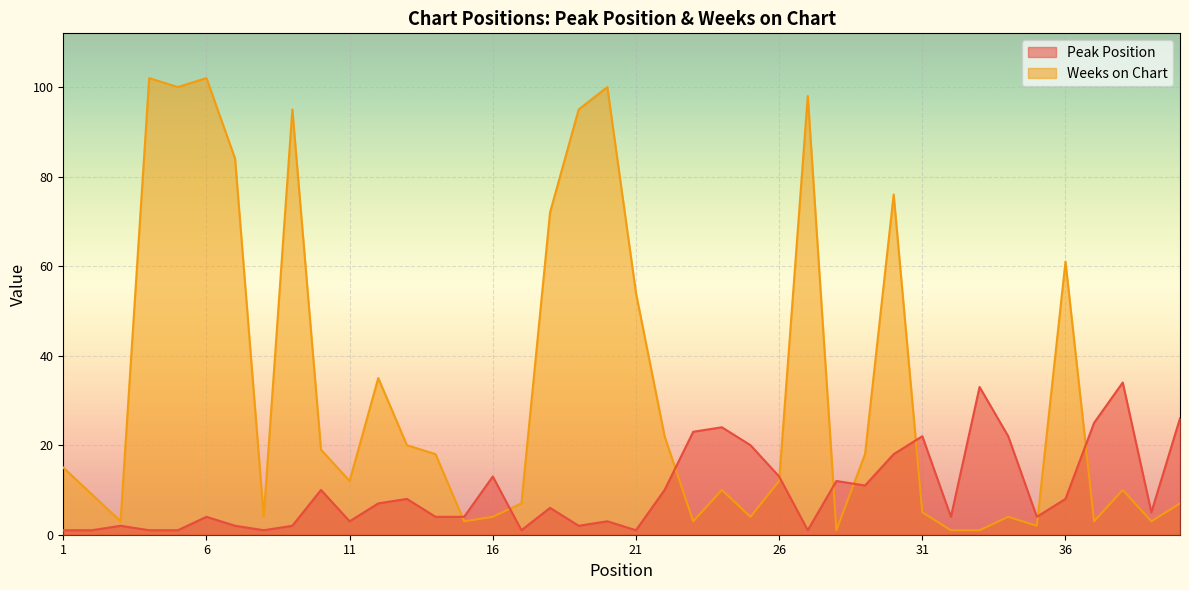

At which category does Peak Position reach its first local valley?

8